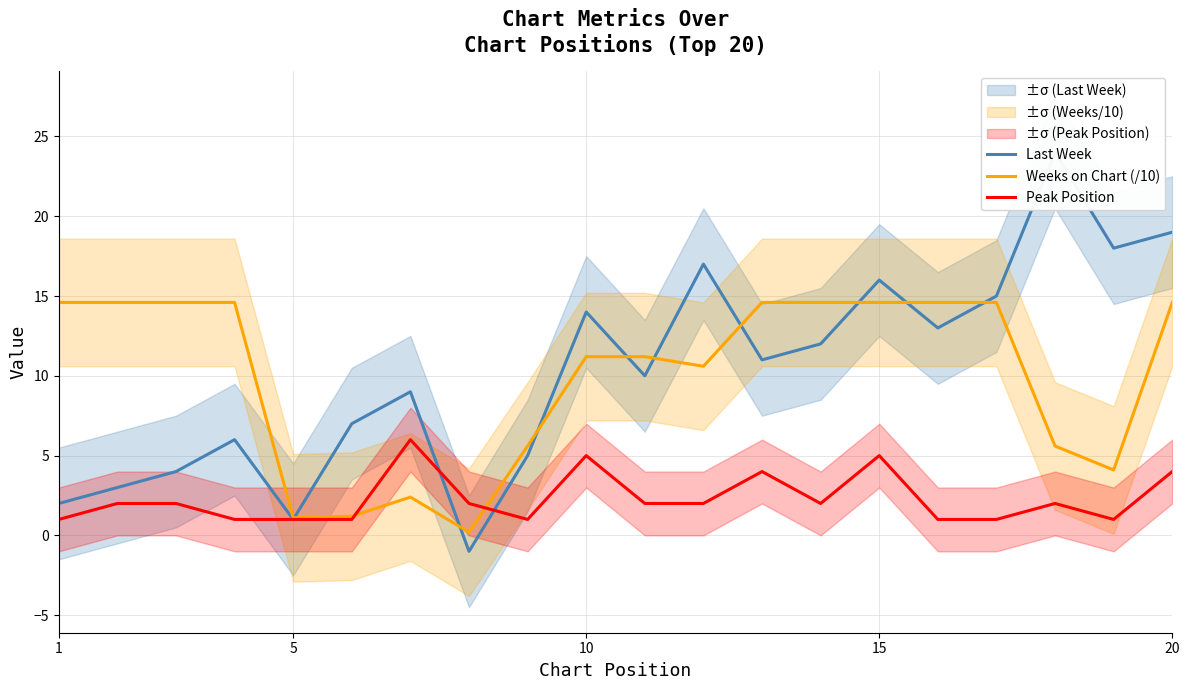

Is it true that Weeks on Chart (/10) equals 14.6 at 20?

True